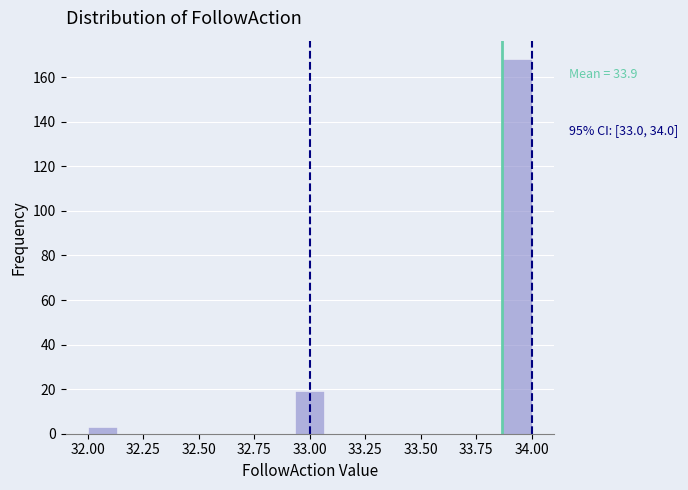

Around what value on the x-axis is the tallest bar? Give the approximate position of its centre, as read against the axis.

33.95